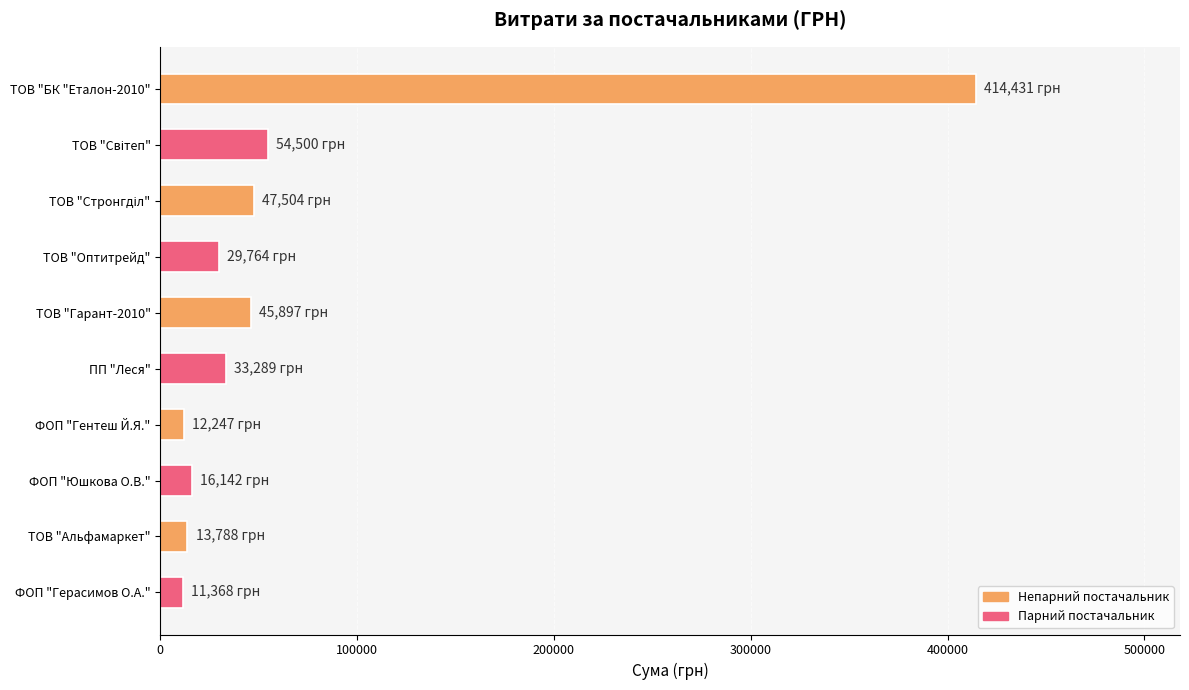

What is the minimum value shown in the chart?

11368.0